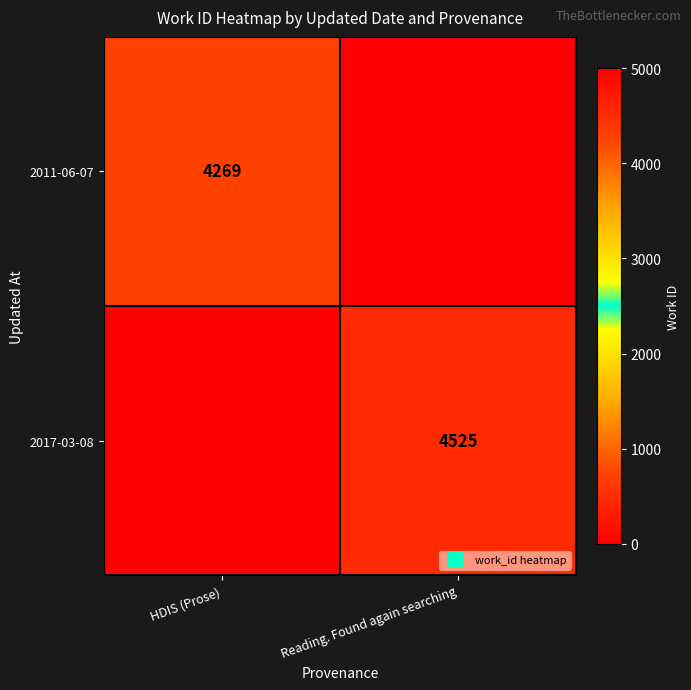

List the labels in order of 2017-03-08 value, largest first.

Reading. Found again searching, HDIS (Prose)